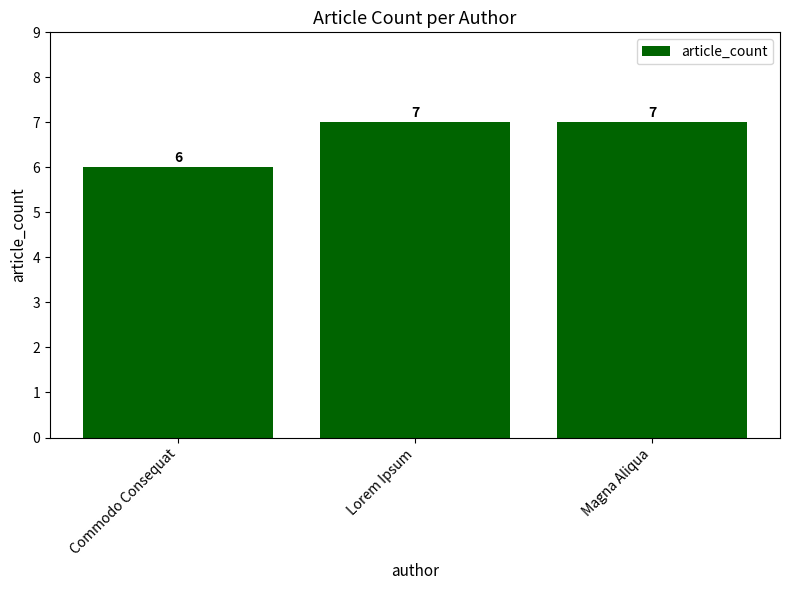

What is the smallest value displayed?

6